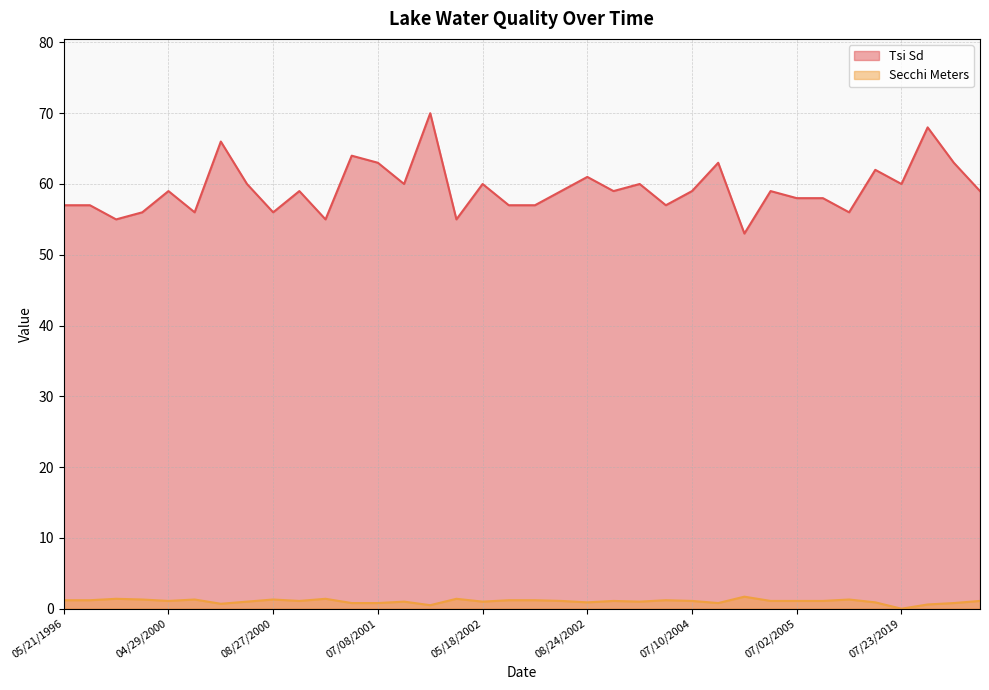

Reading left to right, transcribe all the data shown in this chart.

Tsi Sd: 05/21/1996=57.0	08/21/1996=57.0	04/22/2000=55.0	04/26/2000=56.0	04/29/2000=59.0	06/12/2000=56.0	07/17/2000=66.0	08/10/2000=60.0	08/27/2000=56.0	09/04/2000=59.0	10/08/2000=55.0	06/30/2001=64.0	07/08/2001=63.0	08/19/2001=60.0	08/20/2001=70.0	10/21/2001=55.0	05/18/2002=60.0	06/22/2002=57.0	07/04/2002=57.0	08/11/2002=59.0	08/24/2002=61.0	05/26/2003=59.0	06/22/2003=60.0	05/15/2004=57.0	07/10/2004=59.0	09/18/2004=63.0	10/16/2004=53.0	06/04/2005=59.0	07/02/2005=58.0	09/25/2005=58.0	04/30/2019=56.0	06/25/2019=62.0	07/23/2019=60.0	08/29/2019=68.0	10/16/2019=63.0	02/11/2020=59.0
Secchi Meters: 05/21/1996=1.2	08/21/1996=1.2	04/22/2000=1.4	04/26/2000=1.3	04/29/2000=1.1	06/12/2000=1.3	07/17/2000=0.7	08/10/2000=1.0	08/27/2000=1.3	09/04/2000=1.1	10/08/2000=1.4	06/30/2001=0.8	07/08/2001=0.8	08/19/2001=1.0	08/20/2001=0.5	10/21/2001=1.4	05/18/2002=1.0	06/22/2002=1.2	07/04/2002=1.2	08/11/2002=1.1	08/24/2002=0.9	05/26/2003=1.1	06/22/2003=1.0	05/15/2004=1.2	07/10/2004=1.1	09/18/2004=0.8	10/16/2004=1.7	06/04/2005=1.1	07/02/2005=1.1	09/25/2005=1.1	04/30/2019=1.3	06/25/2019=0.9	07/23/2019=0.0	08/29/2019=0.6	10/16/2019=0.8	02/11/2020=1.1